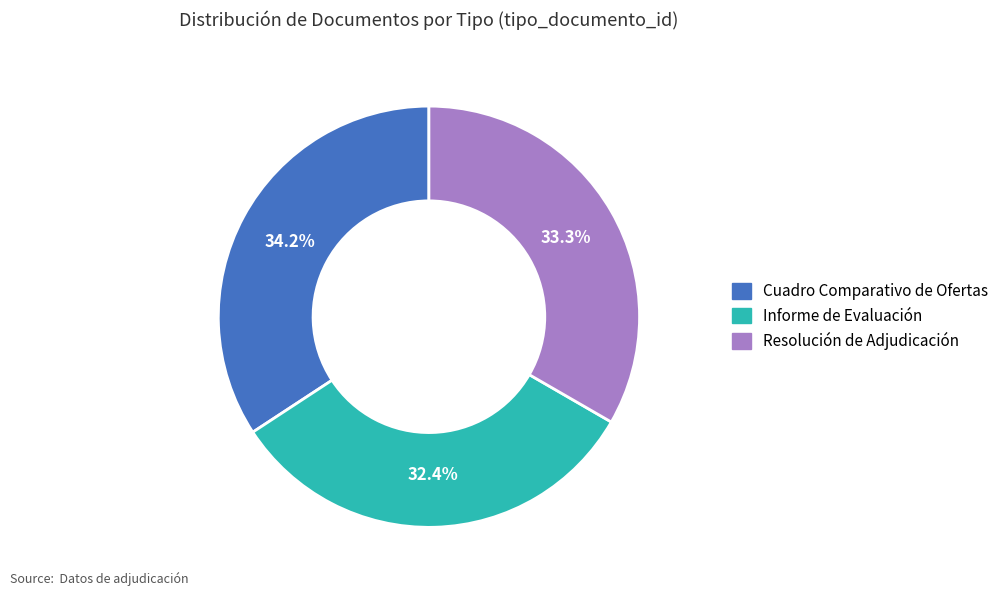

To the nearest percent, what is the combined percentage of Resolución de Adjudicación and Cuadro Comparativo de Ofertas?

68%